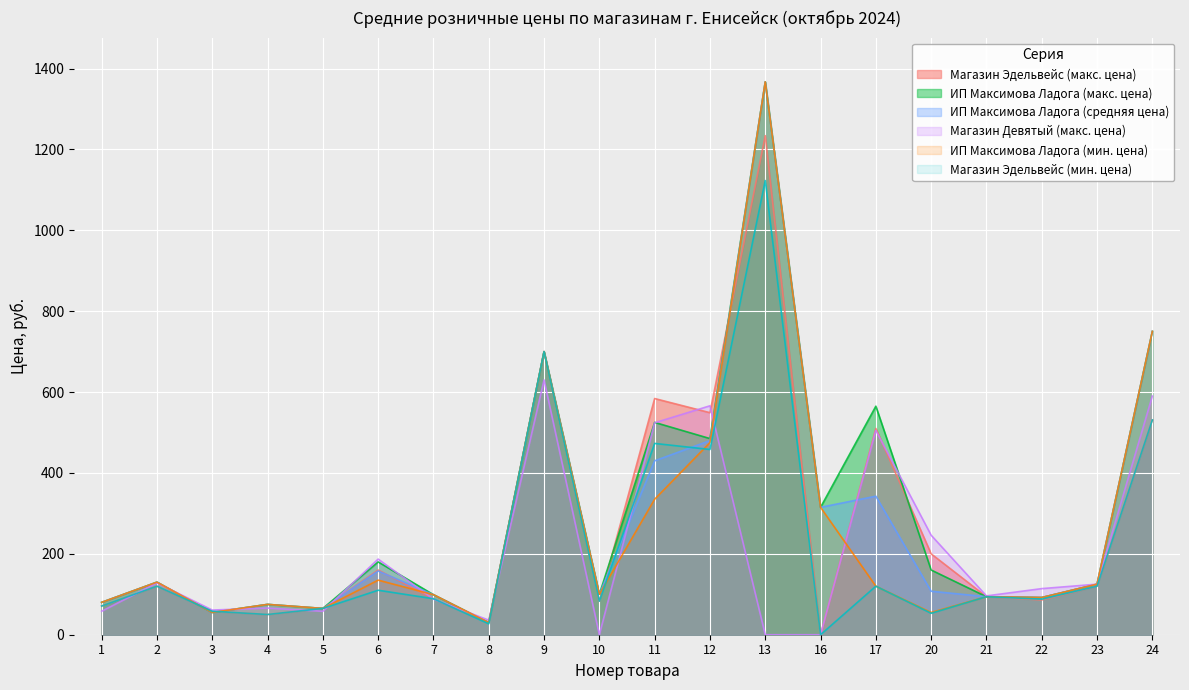

The Магазин Девятый (макс. цена) series shows 0.0 at 16. True or false?

True